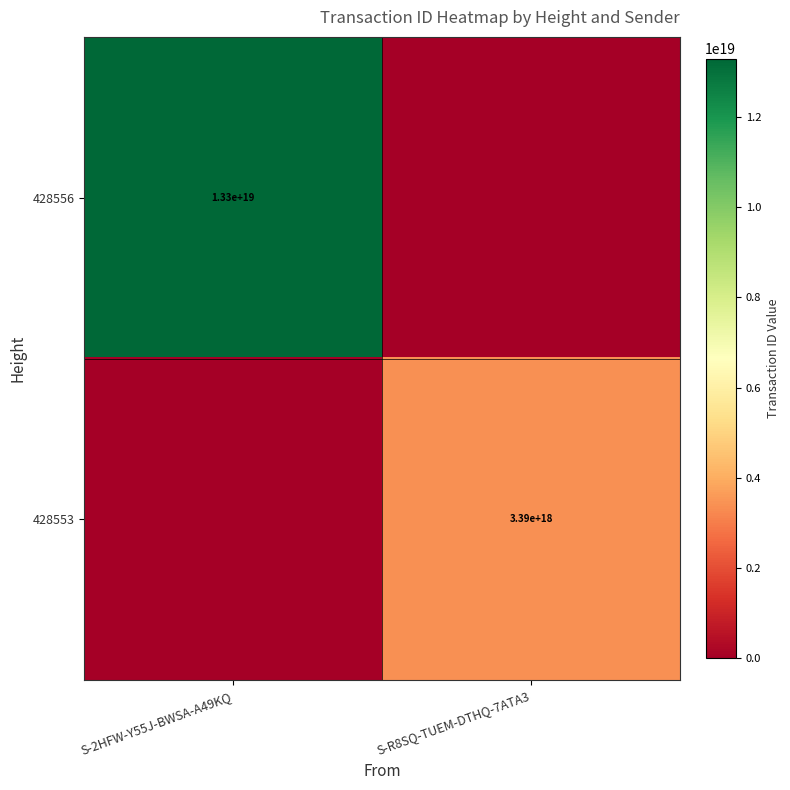

How many series are shown in this chart?

2